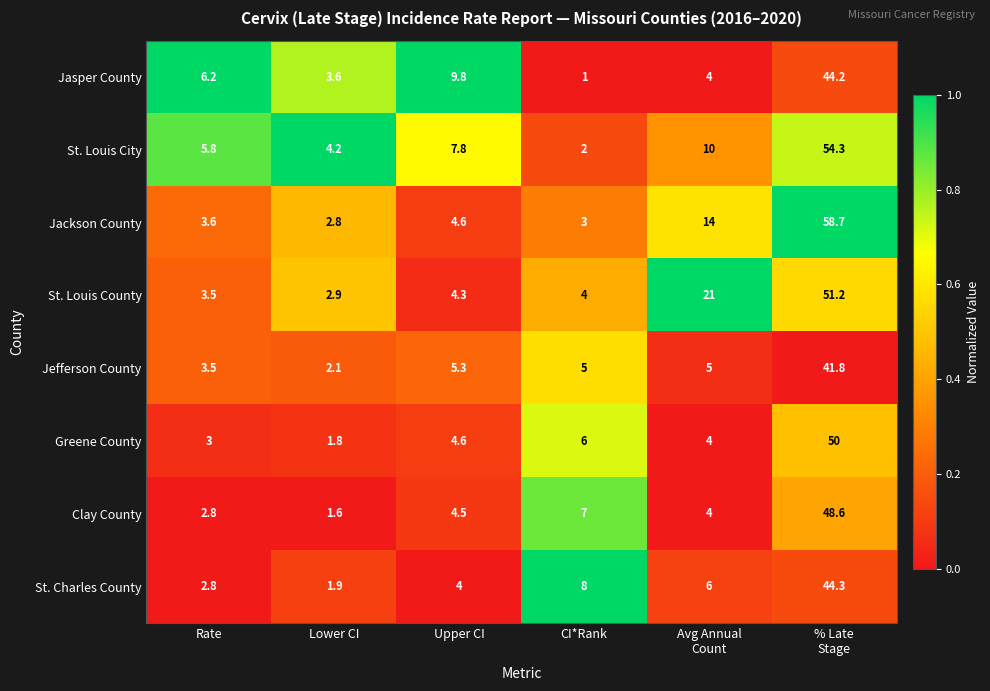

The Jackson County series shows 2.8 at Lower CI. True or false?

True